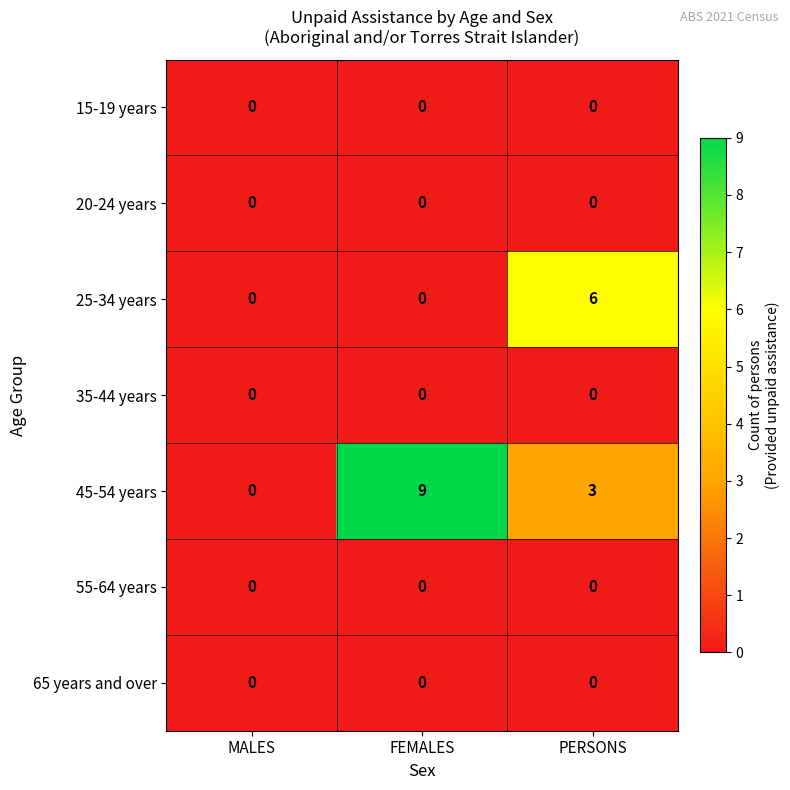

How many categories are shown in the chart?

3